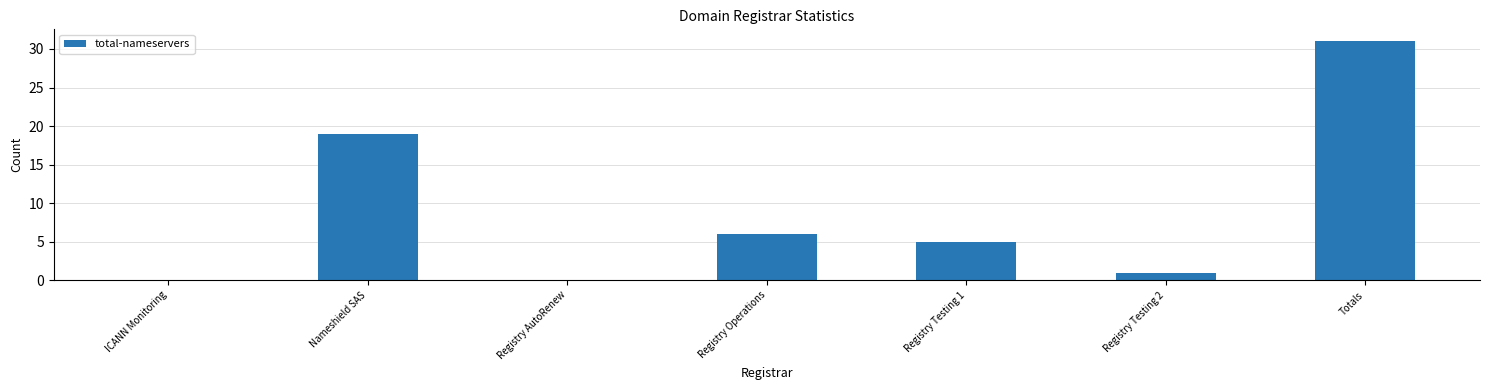

Count the number of categories in the chart.

7